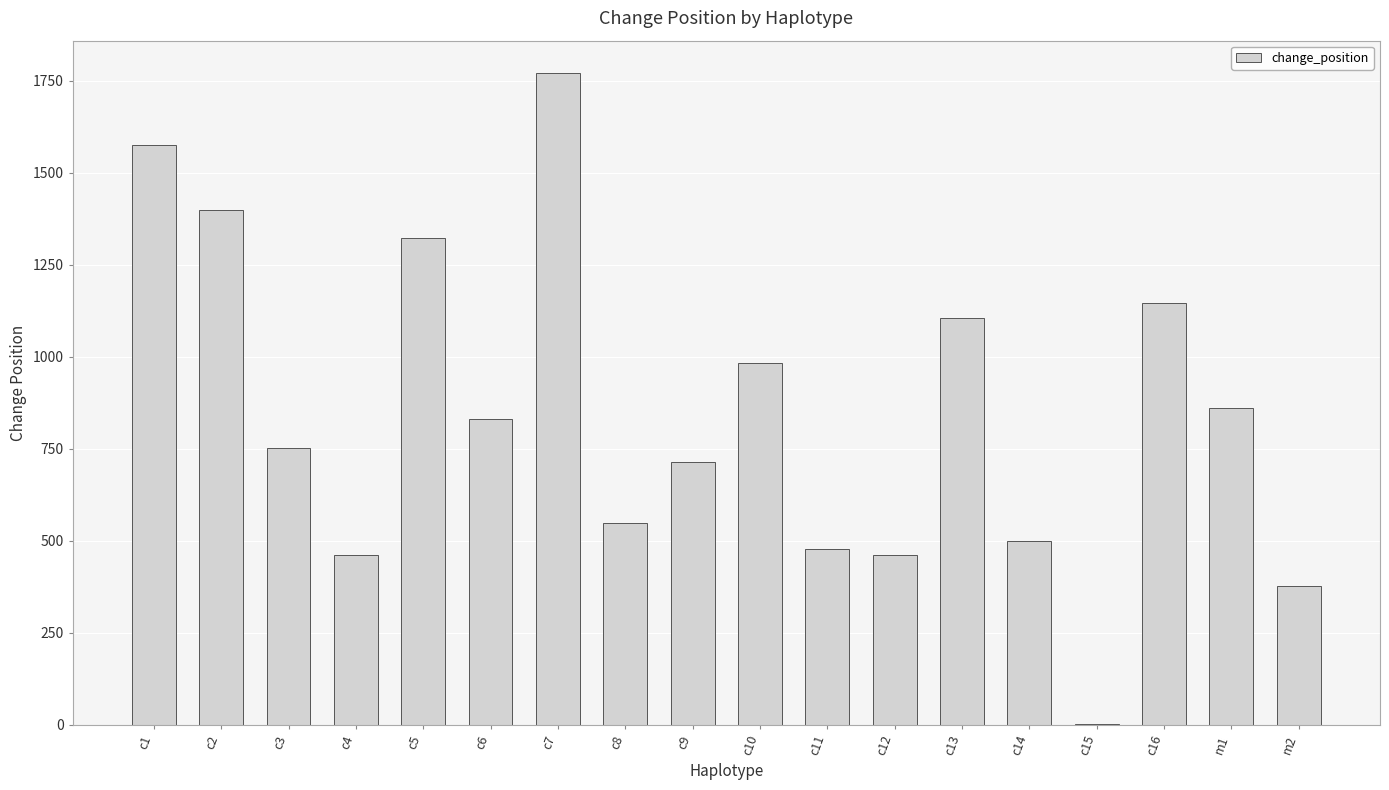

What is the greatest value displayed?

1770